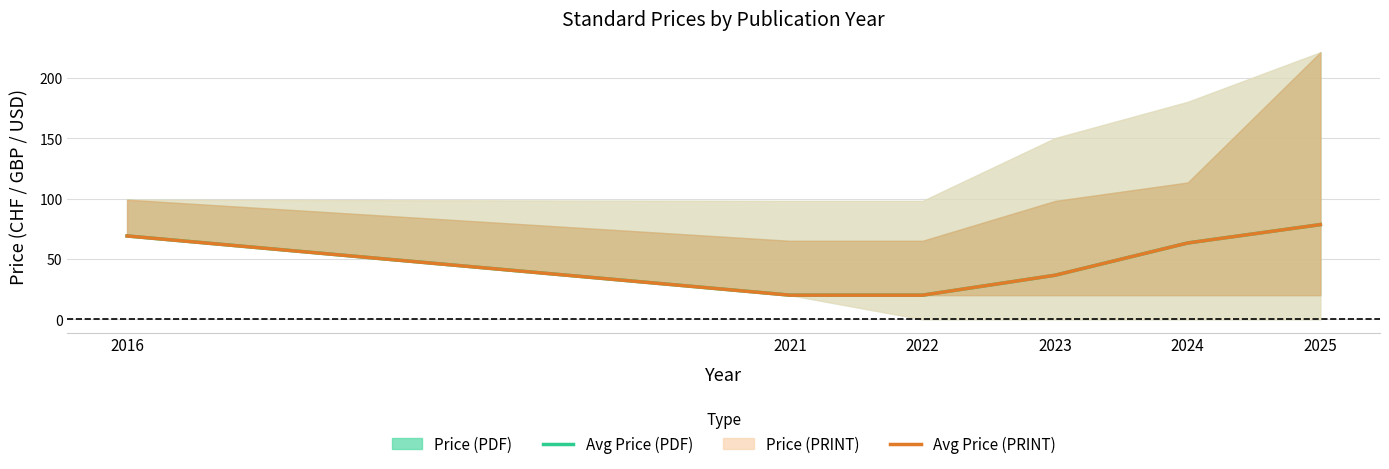

Which category has the highest value in the Avg Price (PRINT) series?

2025